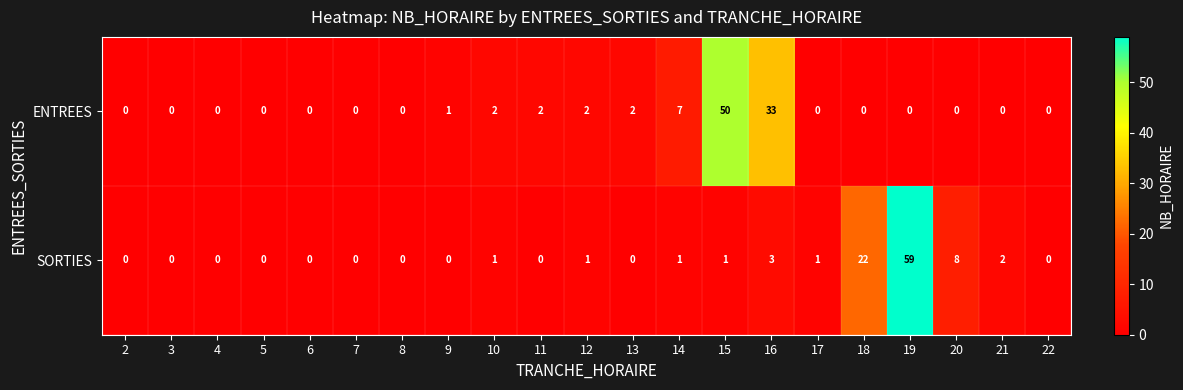

At how many categories does at least one series exceed 10?

4